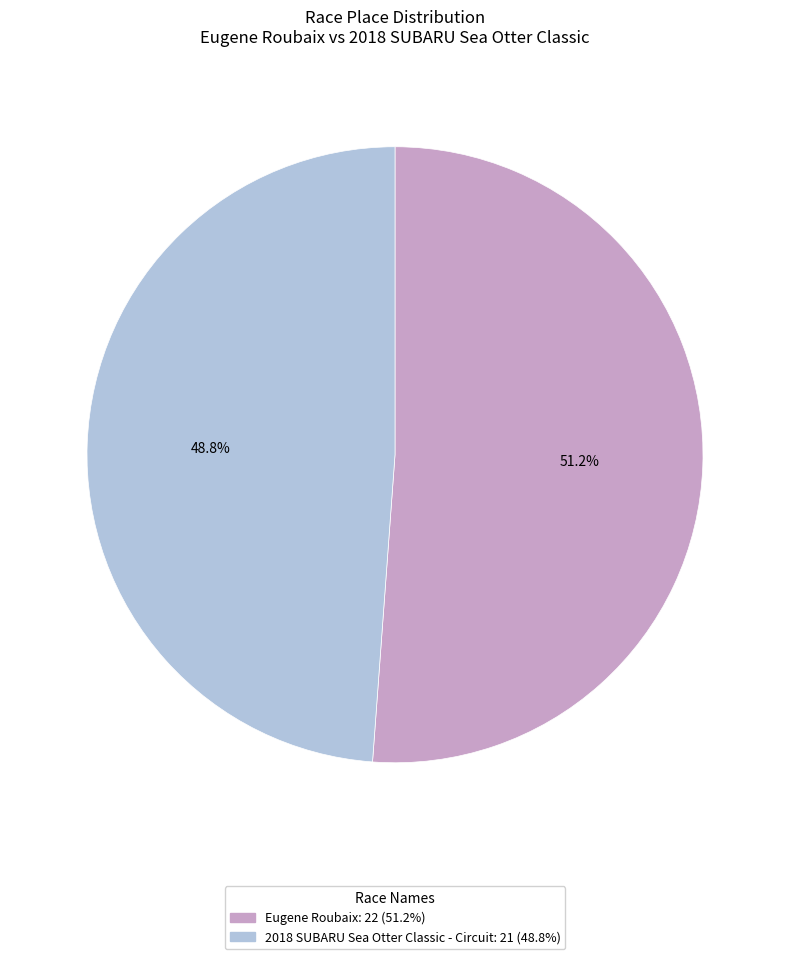

Which category accounts for the majority?

Eugene Roubaix